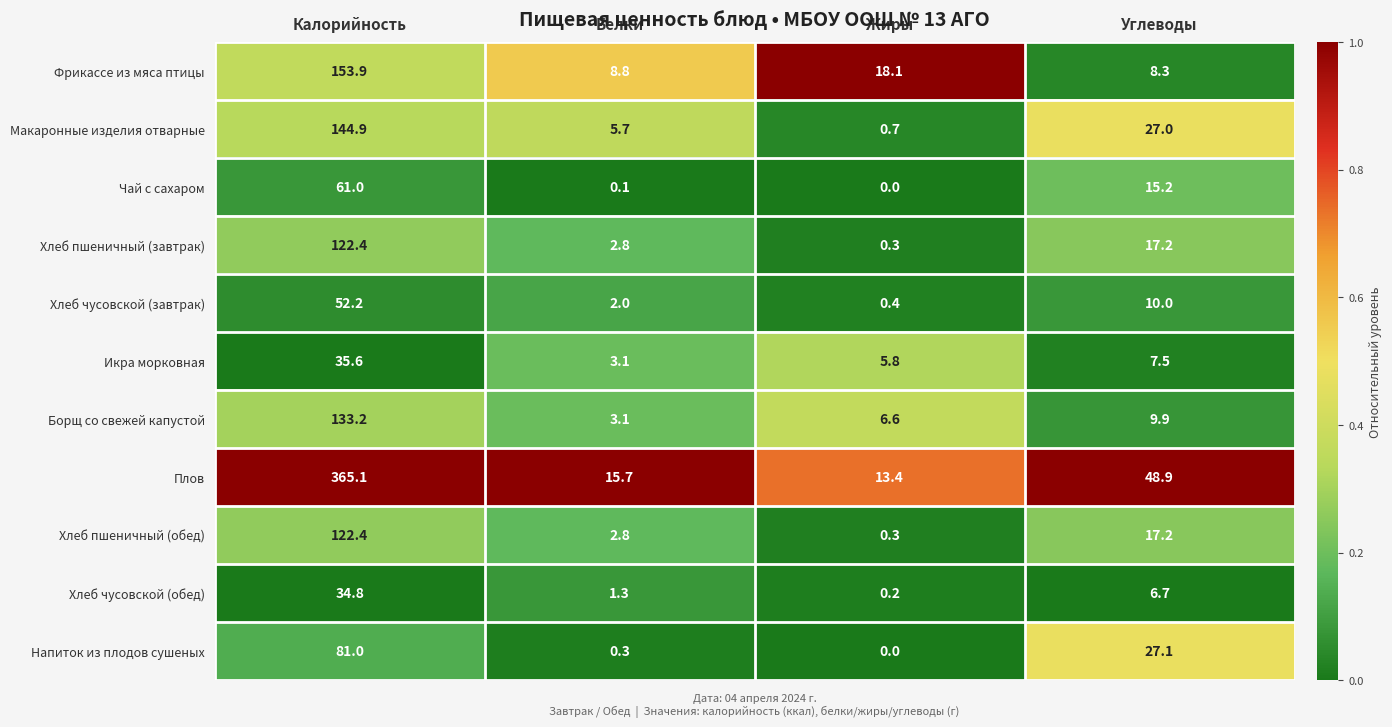

Is it true that Борщ со свежей капустой equals 4.9 at Белки?

False